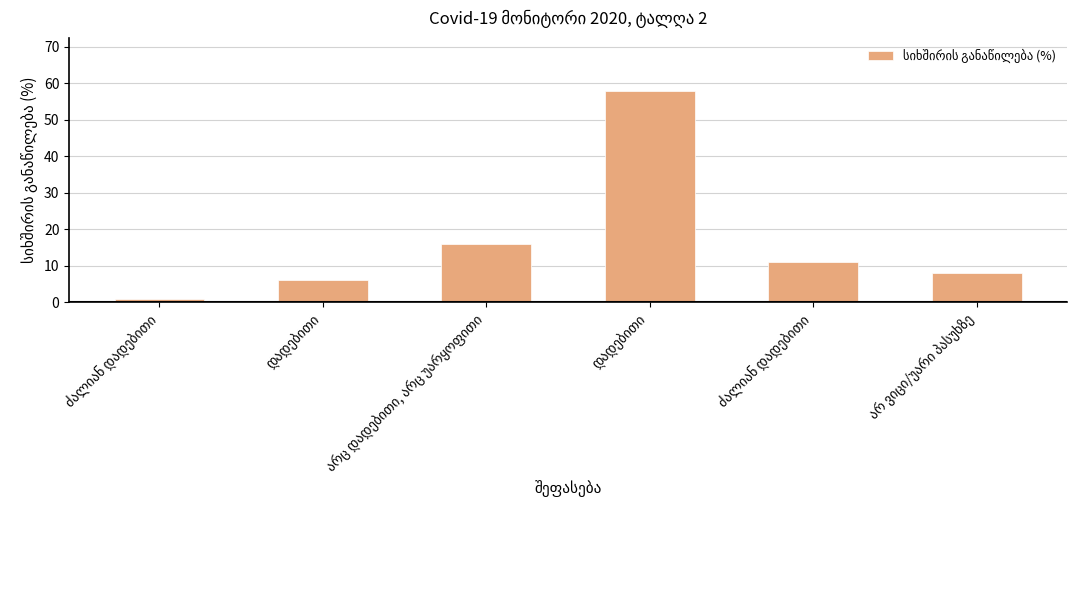

Which has a higher value, არ ვიცი/უარი პასუხზე or დადებითი?

არ ვიცი/უარი პასუხზე